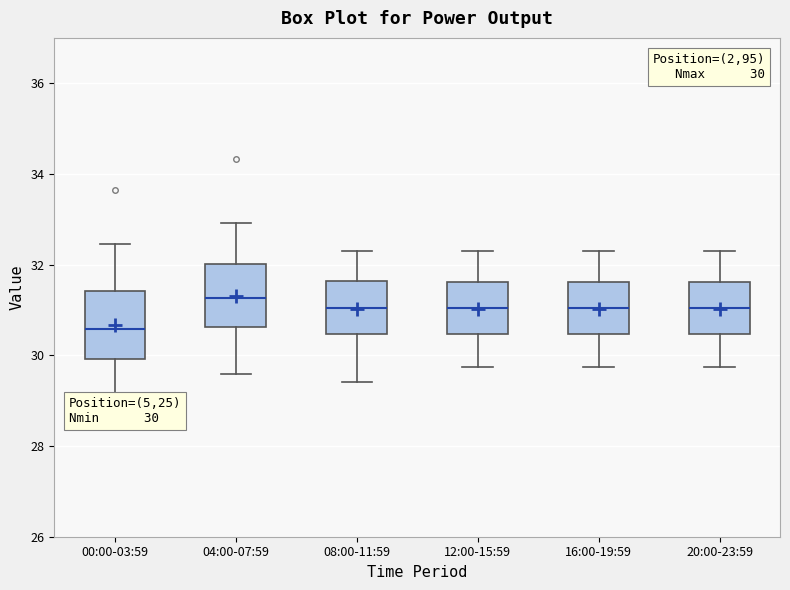

Which box has the highest median line?

04:00-07:59